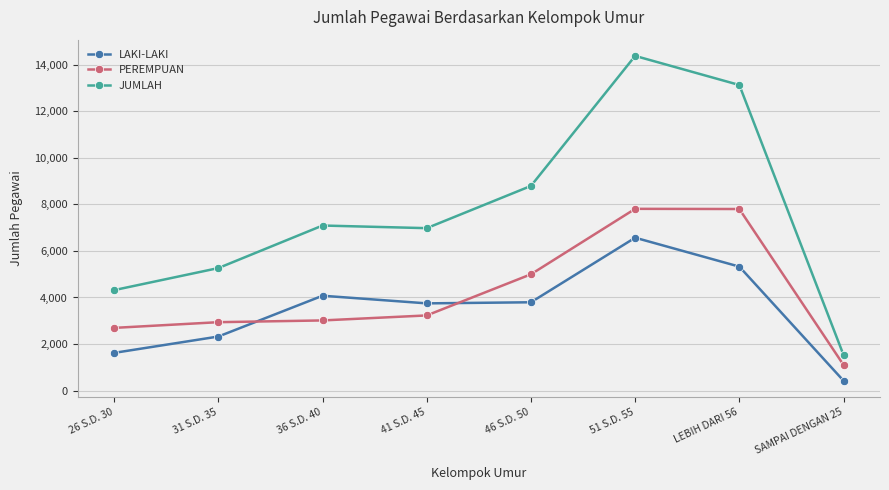

How many intersections are there between PEREMPUAN and LAKI-LAKI?

2